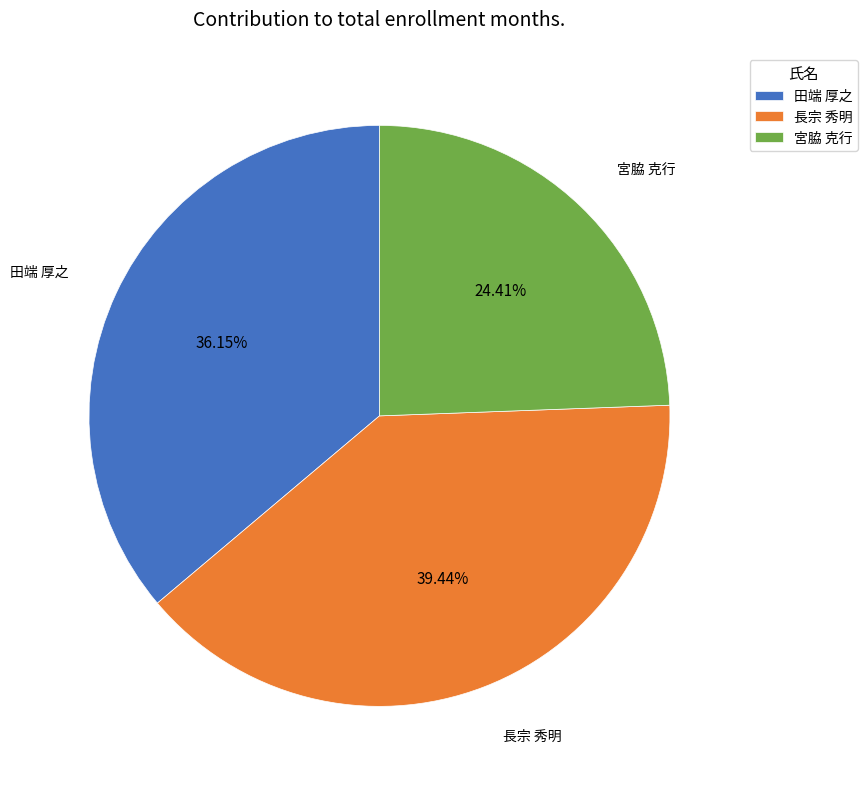

Approximately how many times larger is the value at 田端 厚之 compared to 長宗 秀明?

0.9